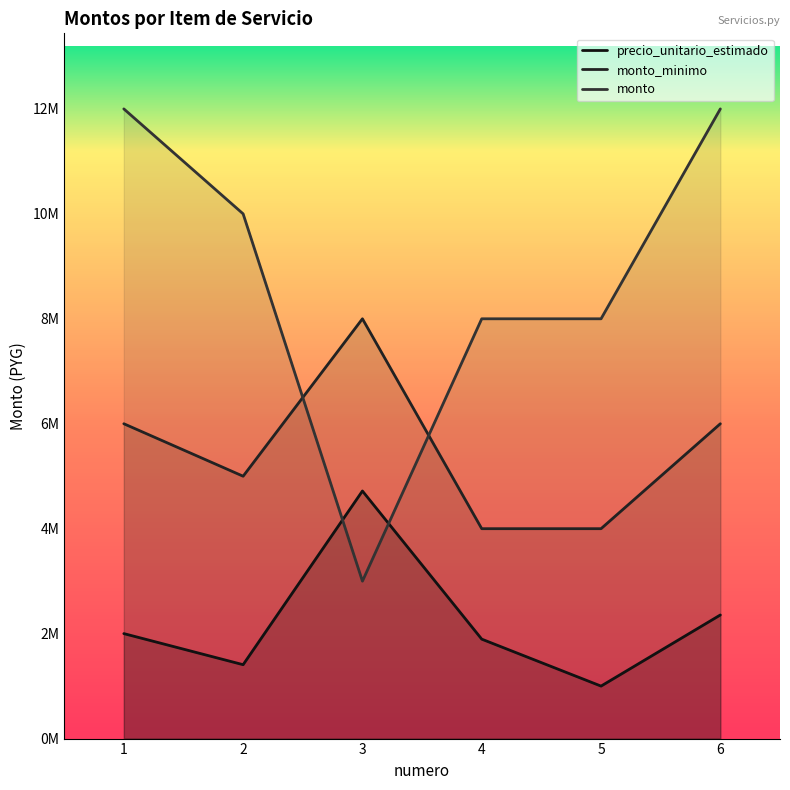

How many lines are shown in the chart?

3